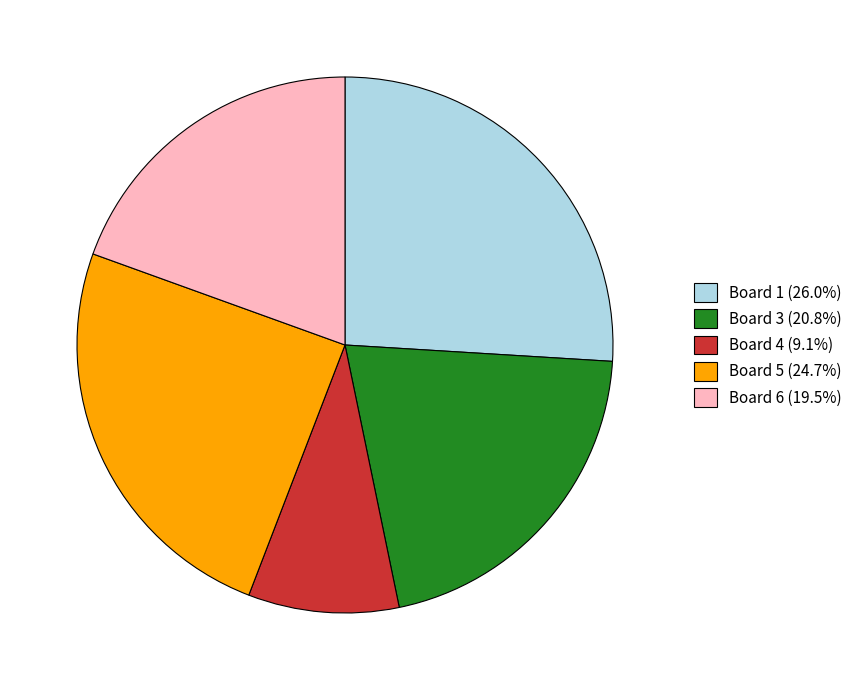

Is the sum of Board 6 (19.5%) and Board 5 (24.7%) greater than half?

No